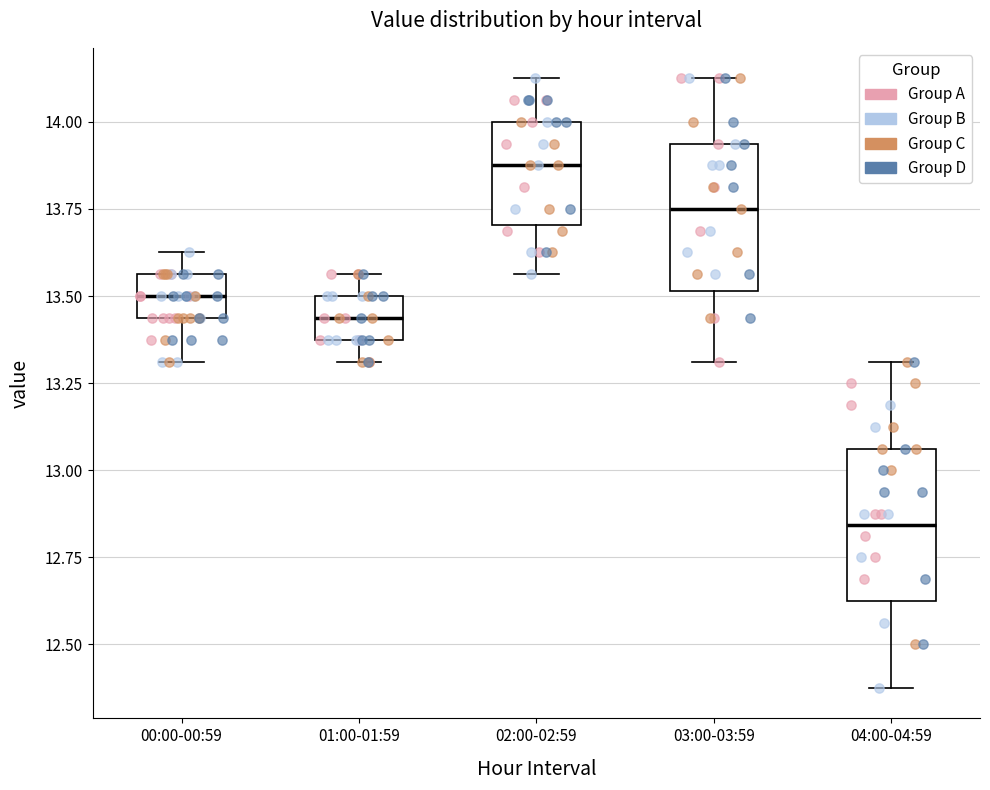

Reading left to right, transcribe this box plot: for each box, give where its median line is, the range the box spans, and where its two whiskers end, as read against the y-axis. The values are not printed on the chart, so give them approximately, as read against the axis.

00:00-00:59: median 13.50, box 13.45 to 13.55, whiskers 13.30 to 13.65
01:00-01:59: median 13.45, box 13.40 to 13.50, whiskers 13.30 to 13.55
02:00-02:59: median 13.90, box 13.70 to 14.00, whiskers 13.55 to 14.15
03:00-03:59: median 13.75, box 13.50 to 13.95, whiskers 13.30 to 14.15
04:00-04:59: median 12.85, box 12.65 to 13.05, whiskers 12.40 to 13.30